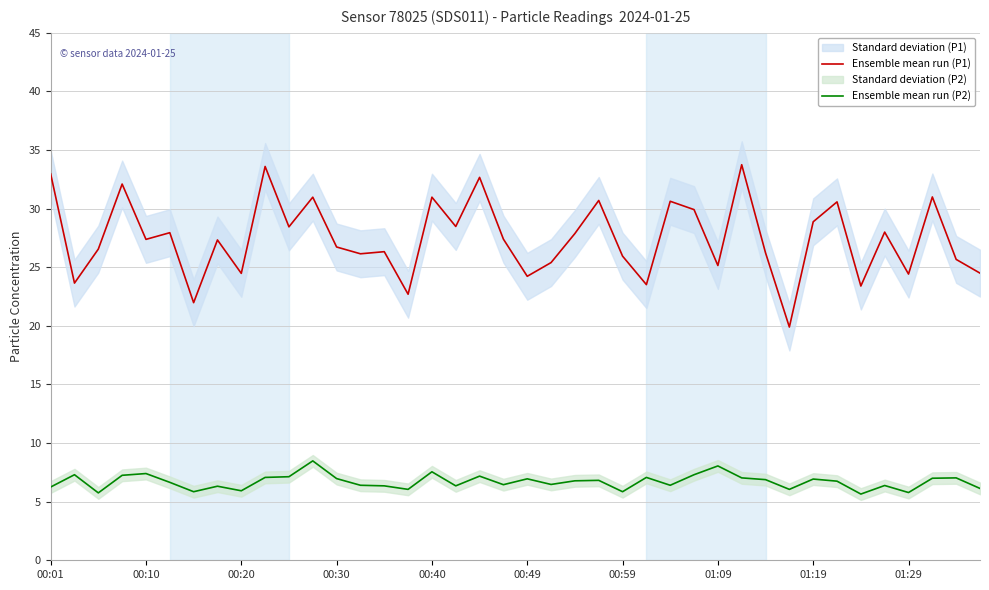

The value of Ensemble mean run (P2) at 39 is 6.1. True or false?

True